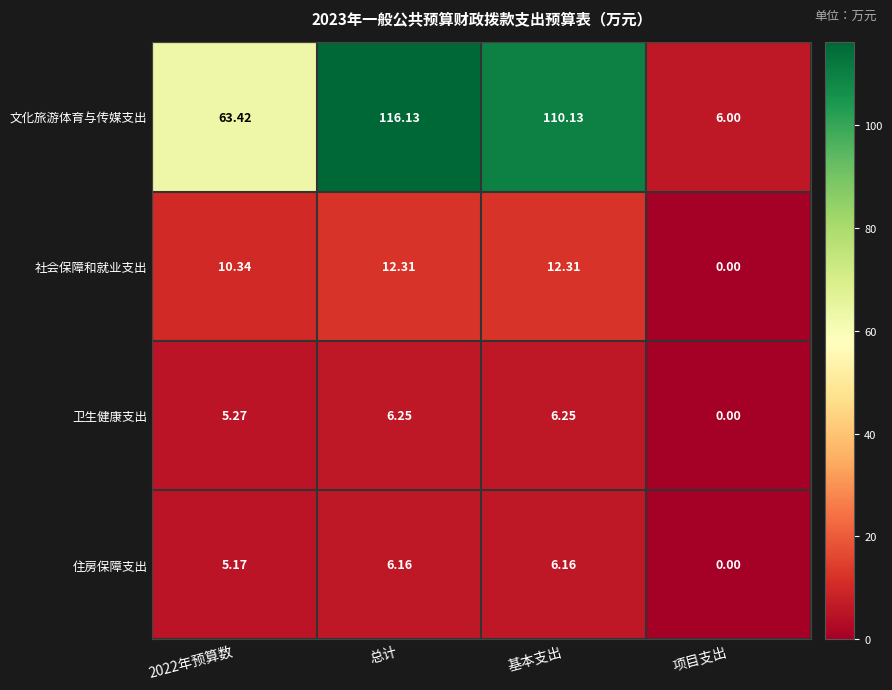

Where does the 社会保障和就业支出 series first go above 12?

总计